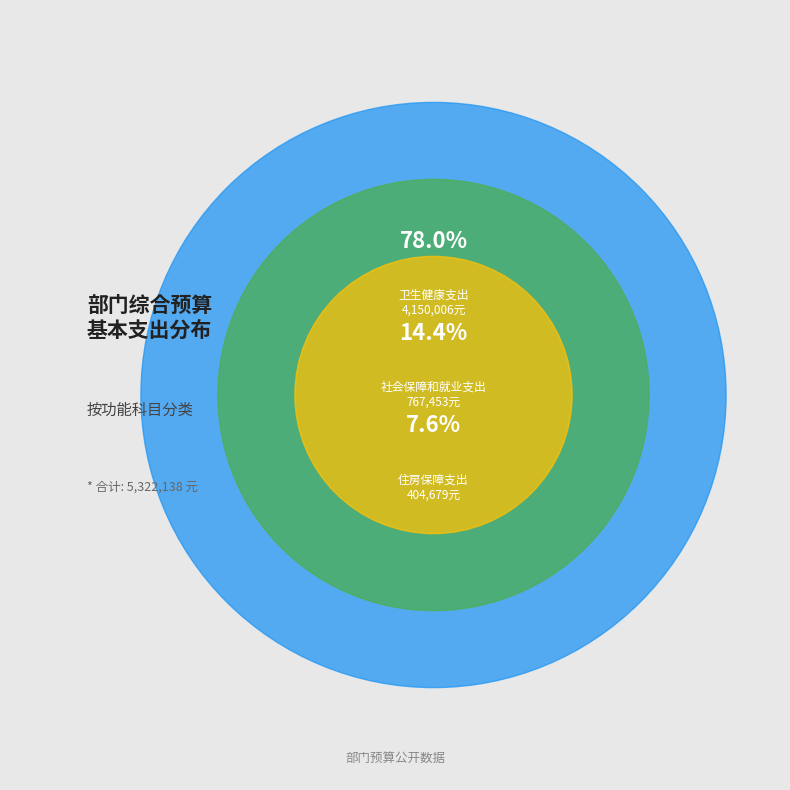

To the nearest percent, what is the average slice percentage?

33%